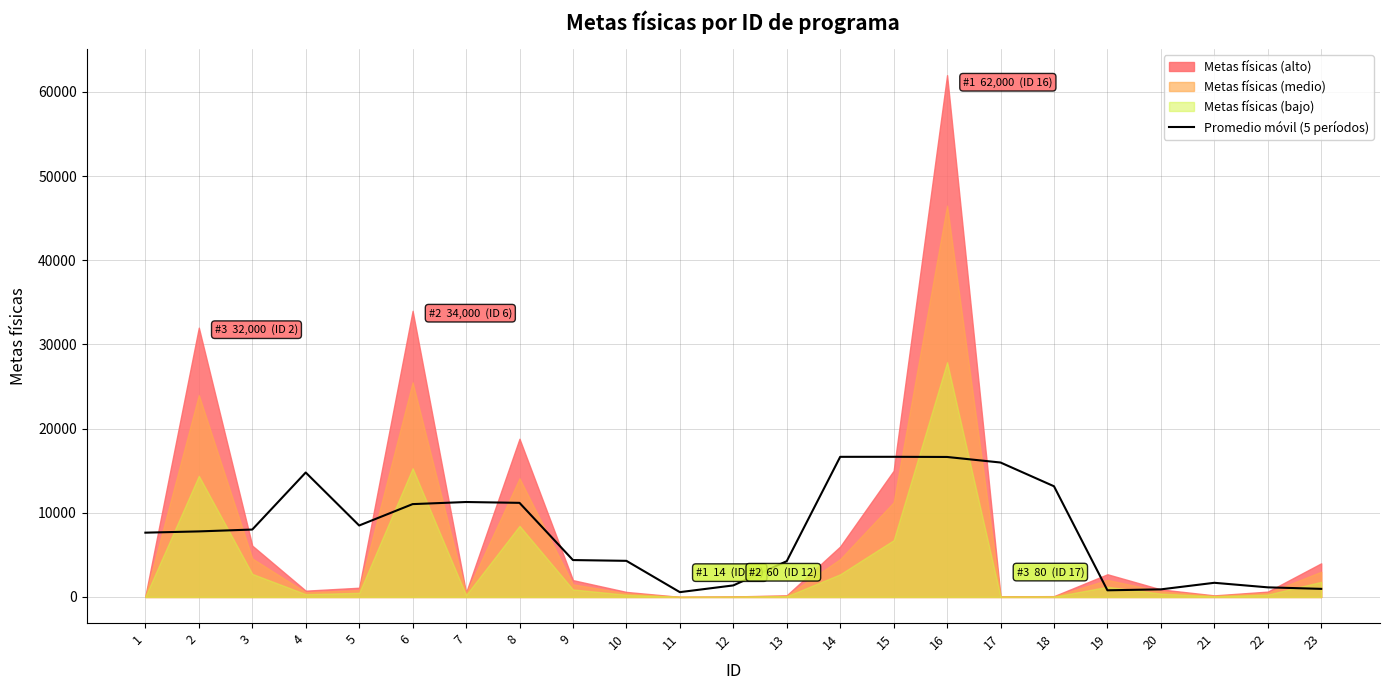

What is the ratio of the value at 14 to the value at 9?

3.8